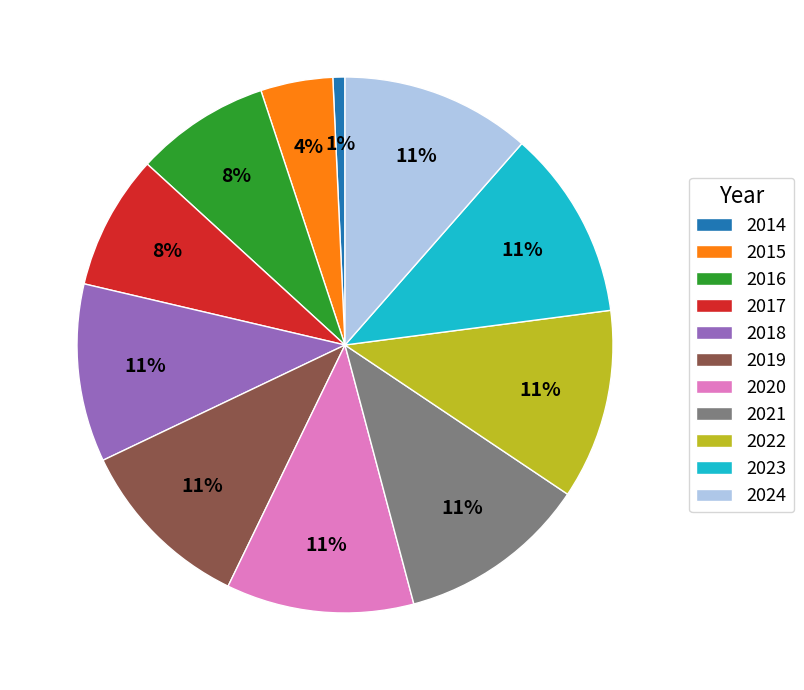

To the nearest percent, what portion does 2022 represent?

11%